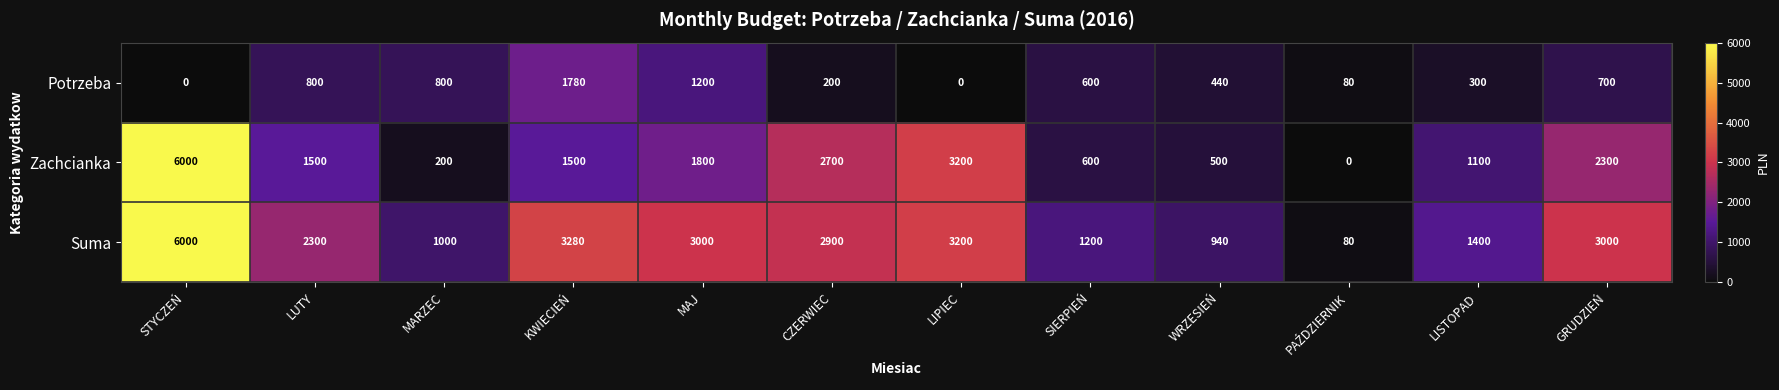

What is the average value of the Suma series?

2358